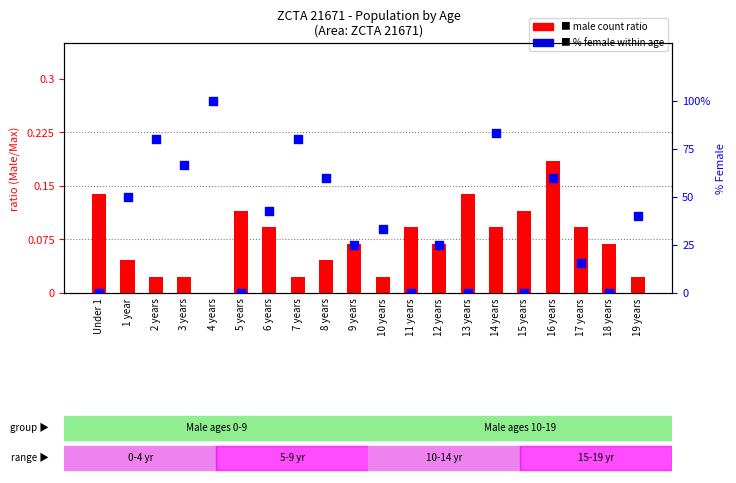

Is the value of % Female at 10 years greater than the value of Male ratio at 17 years?

Yes